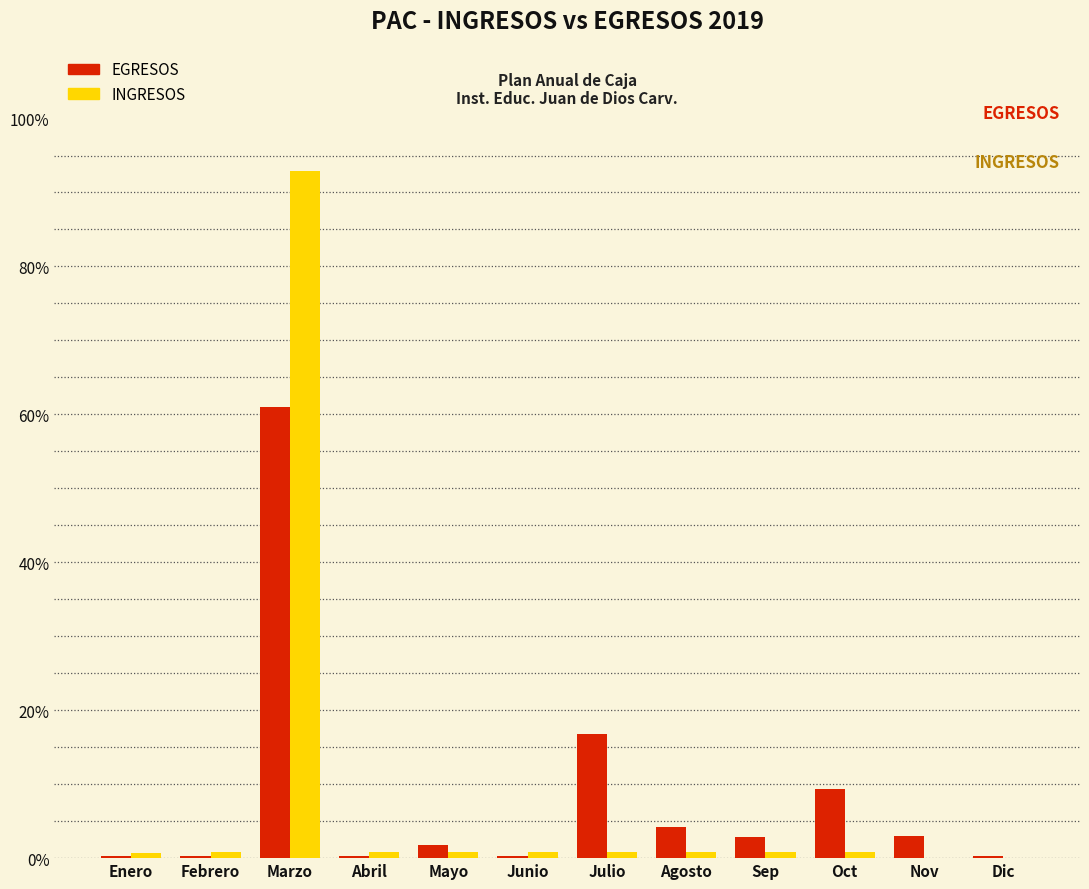

What is the sum of all EGRESOS values?

100.0